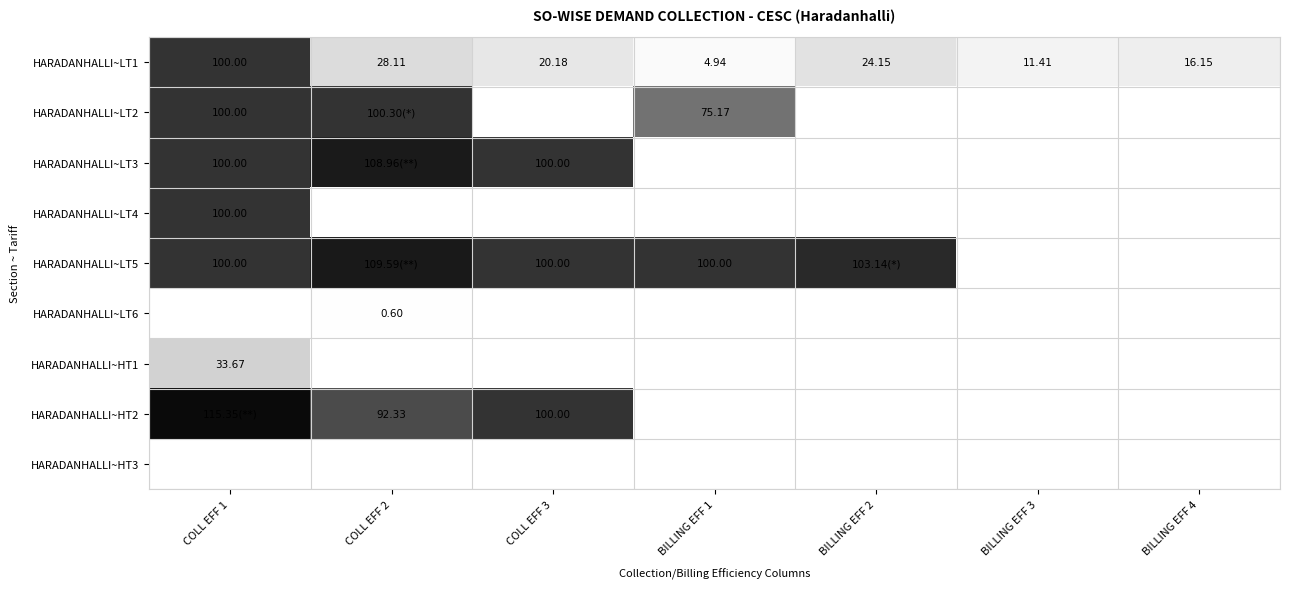

Between COLL EFF 3 and BILLING EFF 3, which is larger?

COLL EFF 3